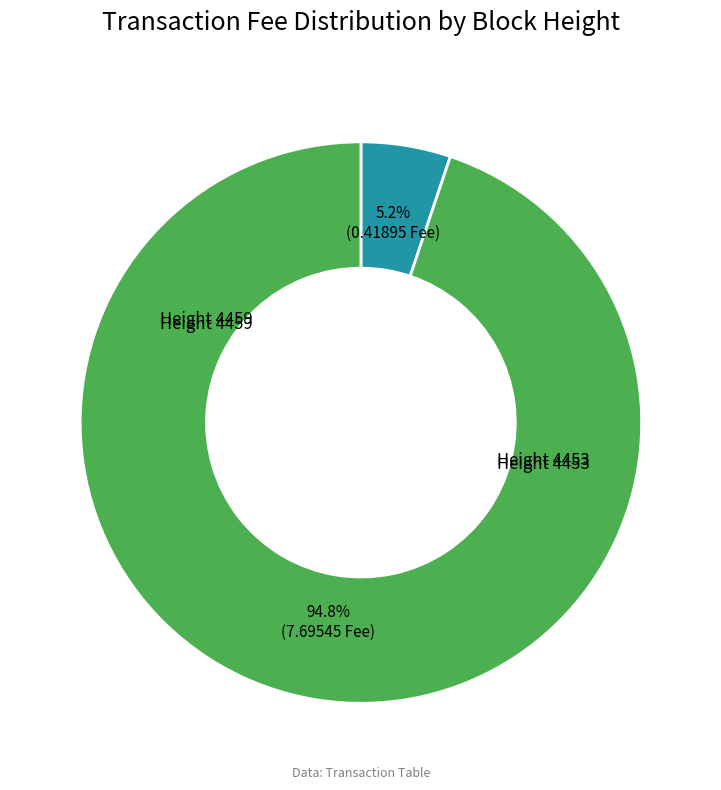

Does any single category account for the majority?

Yes